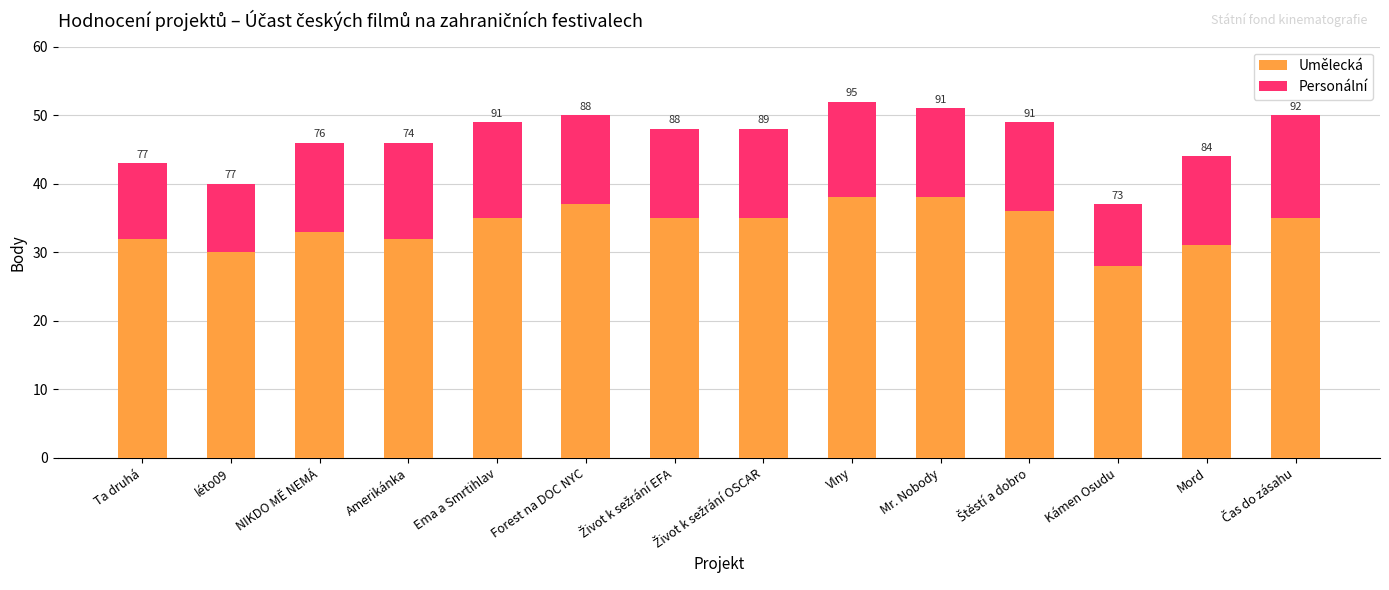

Where does the Personální series first go above 13?

Amerikánka